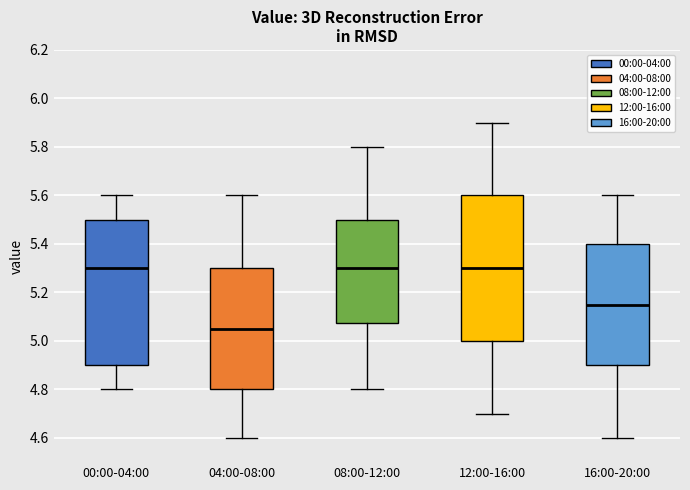

Where does the lower whisker of the box for 04:00-08:00 end on the y-axis? The values are not printed on the chart, so give them approximately, as read against the axis.

4.60